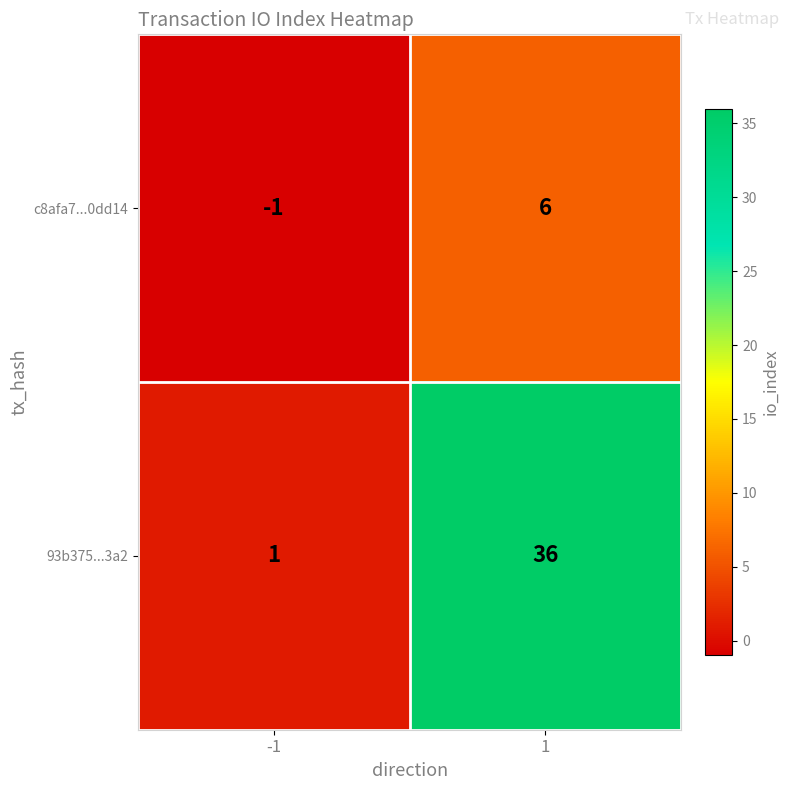

Is it true that 93b375...3a2 equals 36 at 1?

True